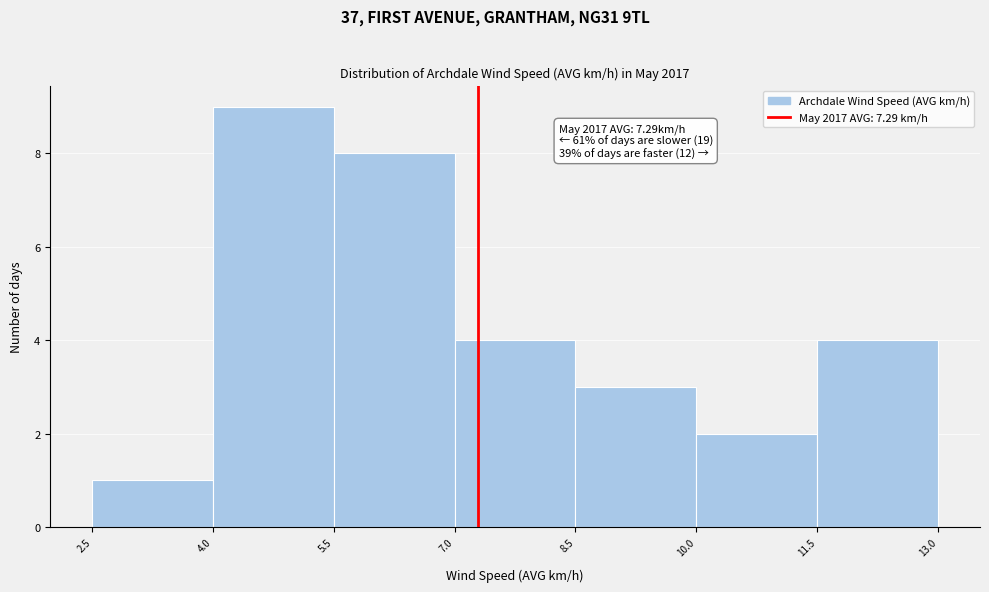

Over which range of the x-axis is the bar tallest?

4.0 to 5.5